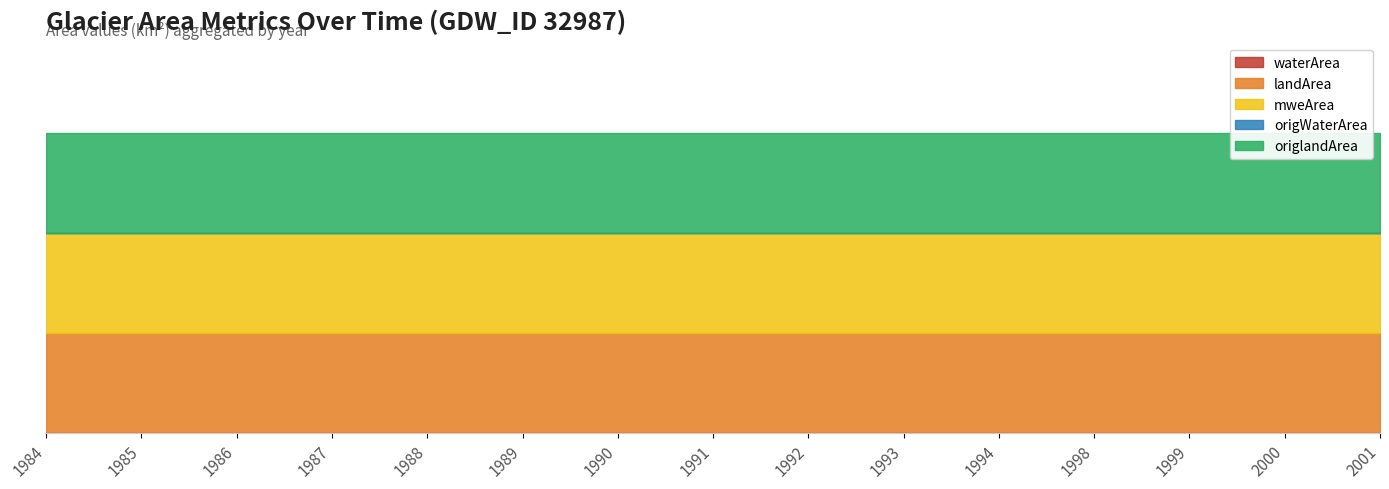

What is the approximate value of landArea at 1990?

0.1